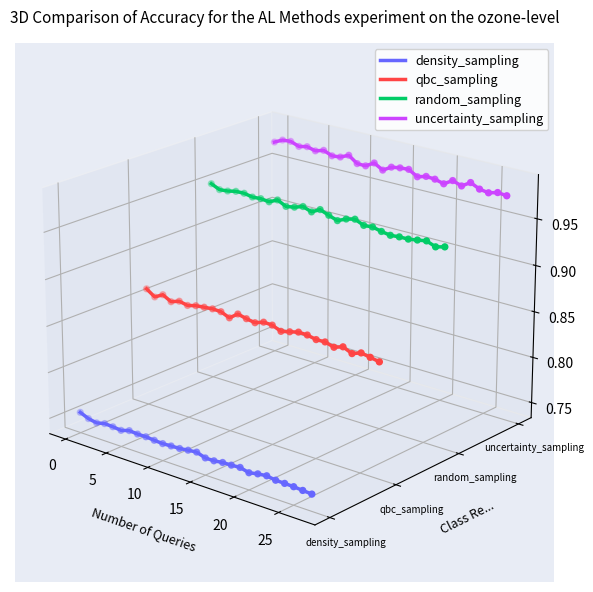

Which series has the largest Y range (max minus min)?

density_sampling